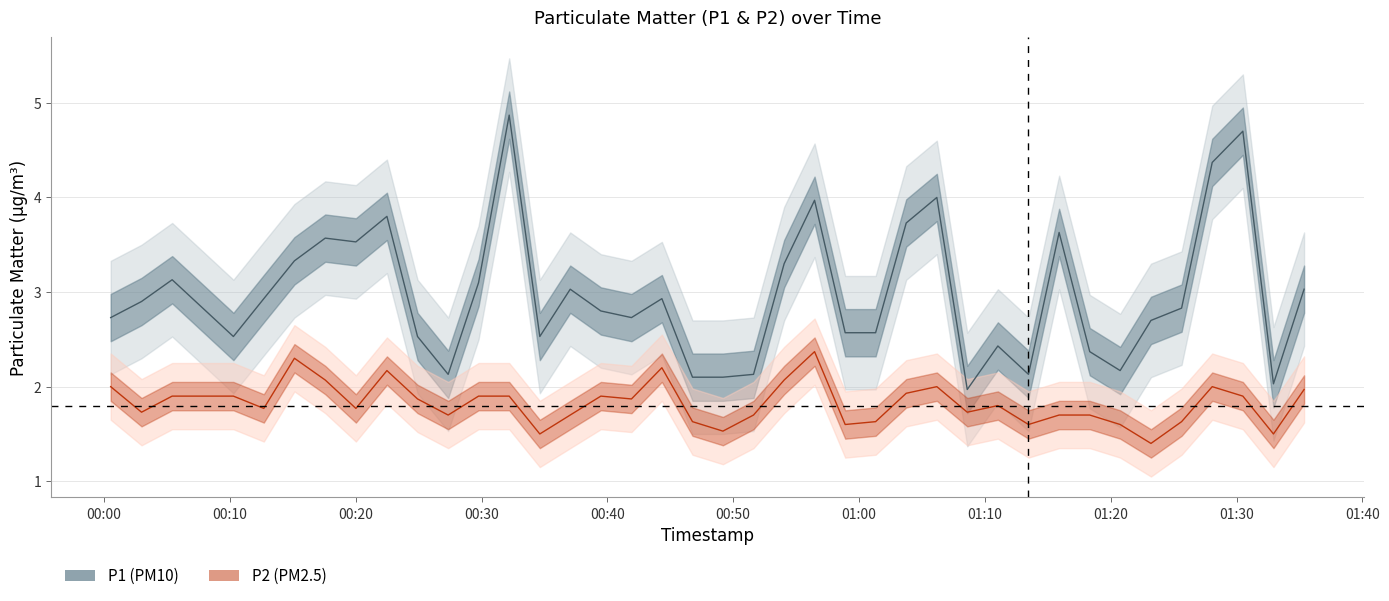

What is the difference between the highest and lowest values at 2024-02-26T00:41:55?

0.9